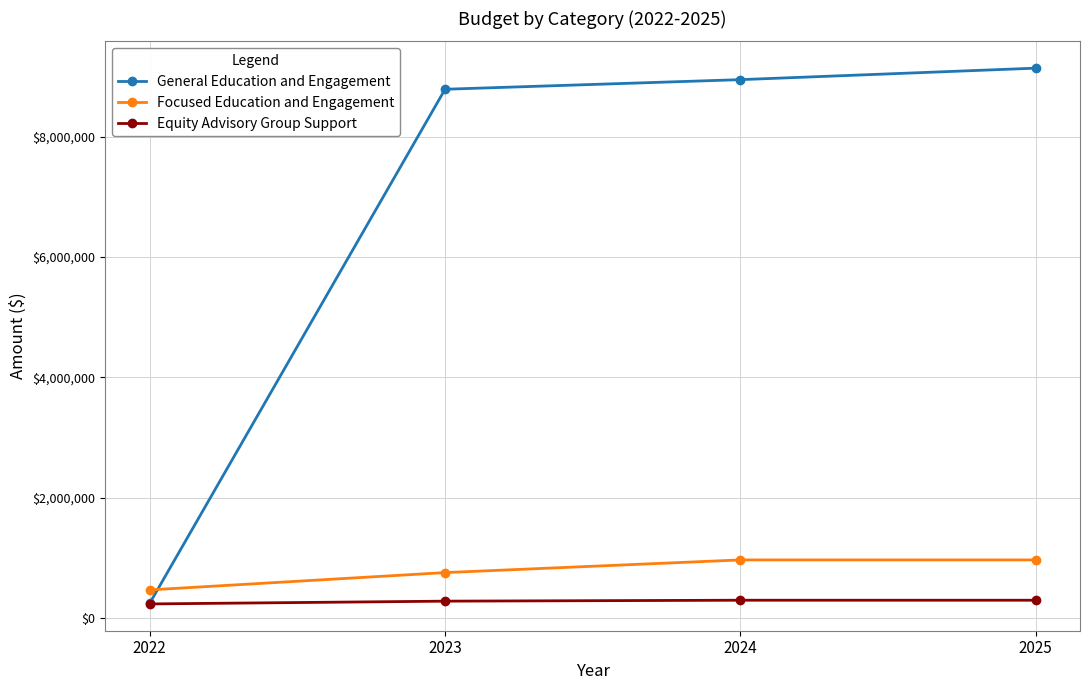

How many data points in General Education and Engagement are less than 8945832?

2